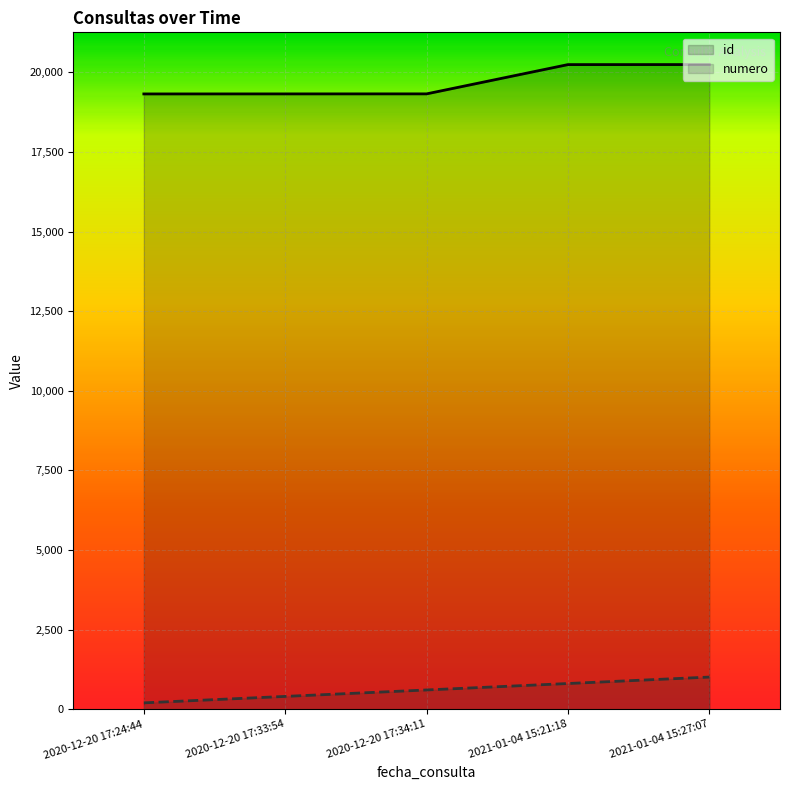

What is the value of the numero point at the 3rd from the left?

607.3